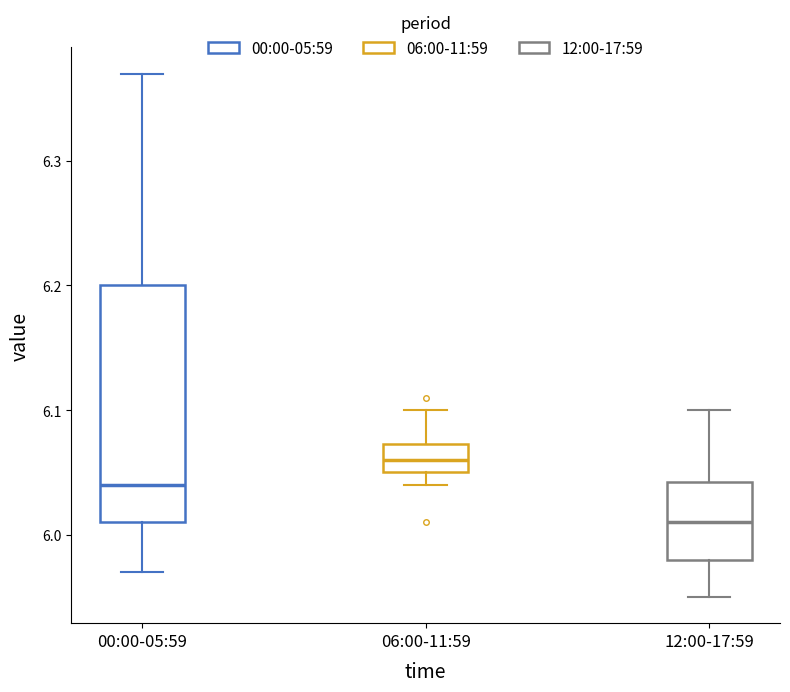

Which box has the highest median line?

06:00-11:59